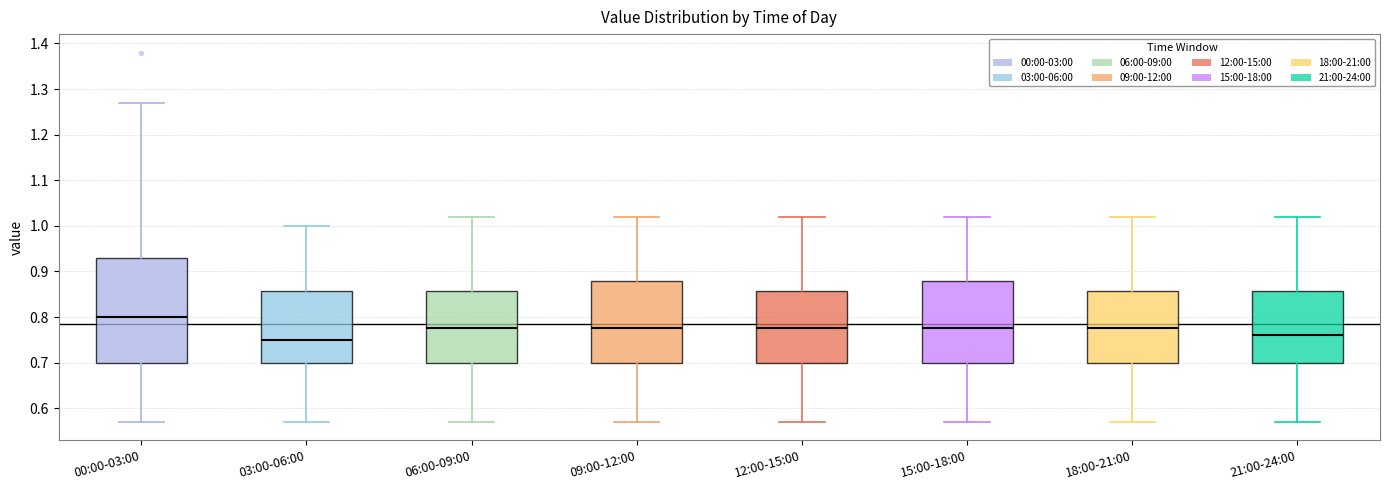

Reading left to right, read every box against the y-axis: the position of its median line, the range the box covers, and the ends of its whiskers. The values are not printed on the chart, so give them approximately, as read against the axis.

00:00-03:00: median 0.80, box 0.70 to 0.93, whiskers 0.57 to 1.27
03:00-06:00: median 0.75, box 0.70 to 0.86, whiskers 0.57 to 1.00
06:00-09:00: median 0.78, box 0.70 to 0.86, whiskers 0.57 to 1.02
09:00-12:00: median 0.78, box 0.70 to 0.88, whiskers 0.57 to 1.02
12:00-15:00: median 0.78, box 0.70 to 0.86, whiskers 0.57 to 1.02
15:00-18:00: median 0.78, box 0.70 to 0.88, whiskers 0.57 to 1.02
18:00-21:00: median 0.78, box 0.70 to 0.86, whiskers 0.57 to 1.02
21:00-24:00: median 0.76, box 0.70 to 0.86, whiskers 0.57 to 1.02